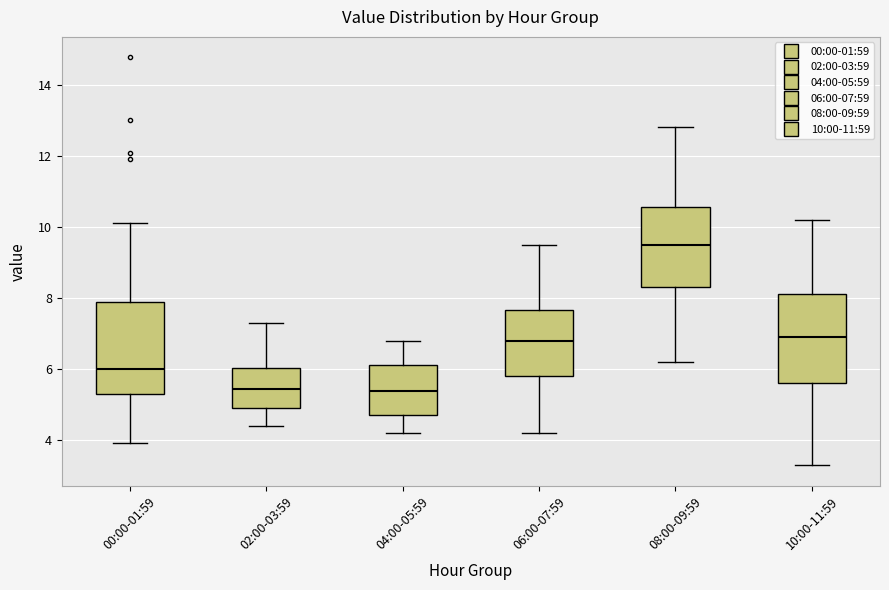

Reading left to right, read every box against the y-axis: the position of its median line, the range the box covers, and the ends of its whiskers. The values are not printed on the chart, so give them approximately, as read against the axis.

00:00-01:59: median 6.0, box 5.4 to 7.8, whiskers 4.0 to 10.2
02:00-03:59: median 5.4, box 5.0 to 6.0, whiskers 4.4 to 7.4
04:00-05:59: median 5.4, box 4.8 to 6.2, whiskers 4.2 to 6.8
06:00-07:59: median 6.8, box 5.8 to 7.6, whiskers 4.2 to 9.6
08:00-09:59: median 9.6, box 8.4 to 10.6, whiskers 6.2 to 12.8
10:00-11:59: median 7.0, box 5.6 to 8.2, whiskers 3.4 to 10.2